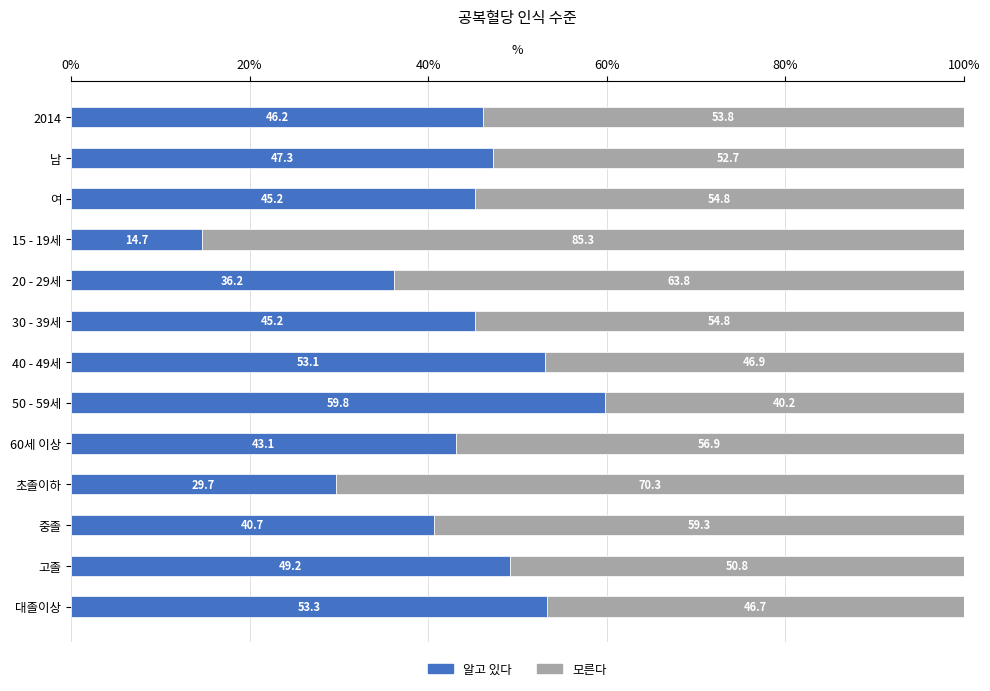

True or false: 알고 있다 has a value of 45.2 at 30 - 39세.

True